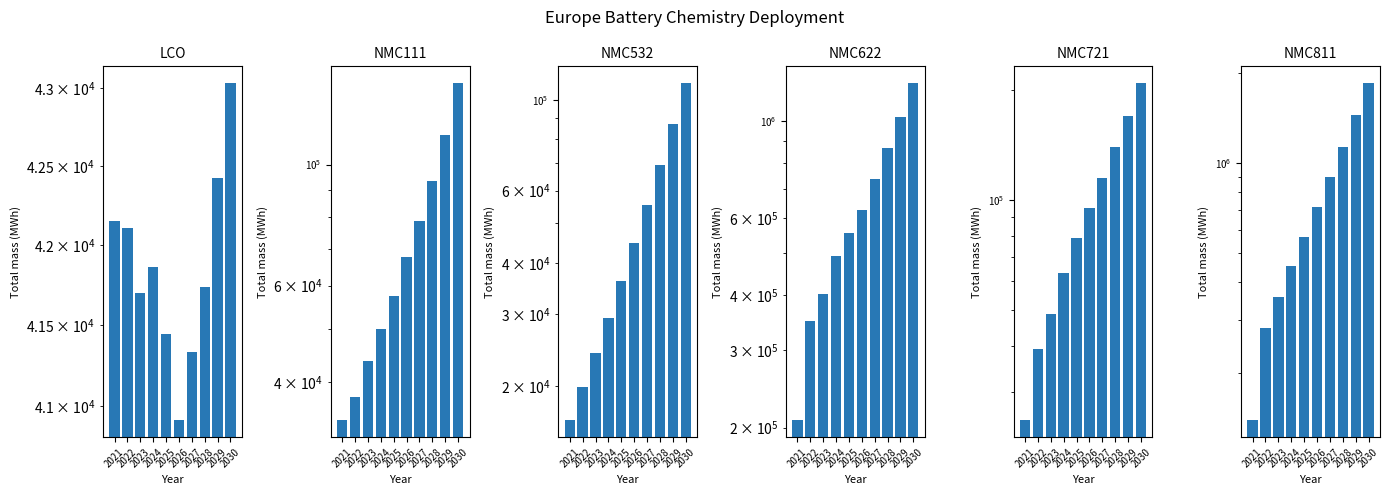

What is the lowest value of the NMC111 series?

34029.2